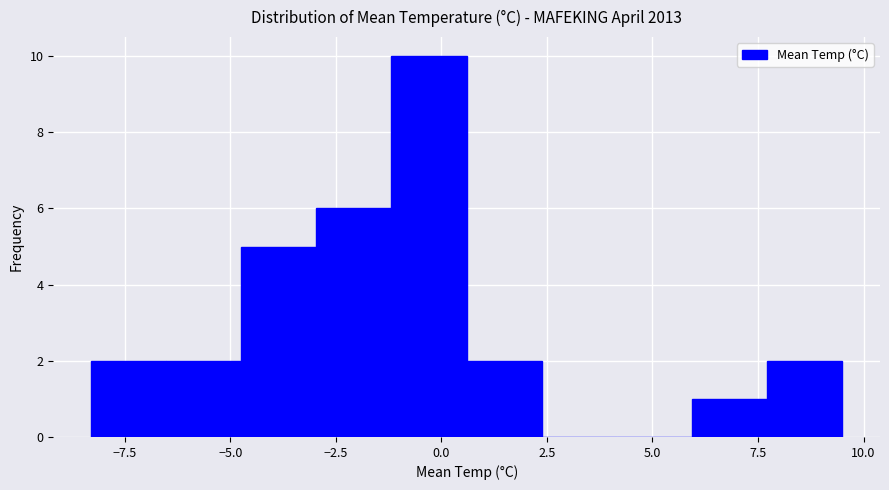

Read against the x-axis, roughly where is the centre of the tallest bar?

-0.5